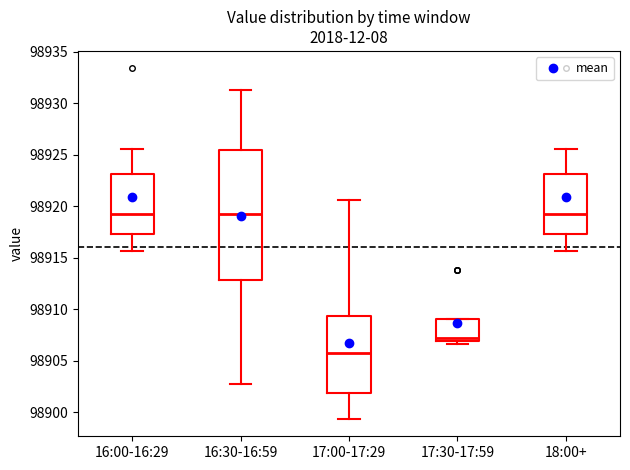

Comparing the boxes themselves (not the whiskers), which one is the tallest?

16:30-16:59